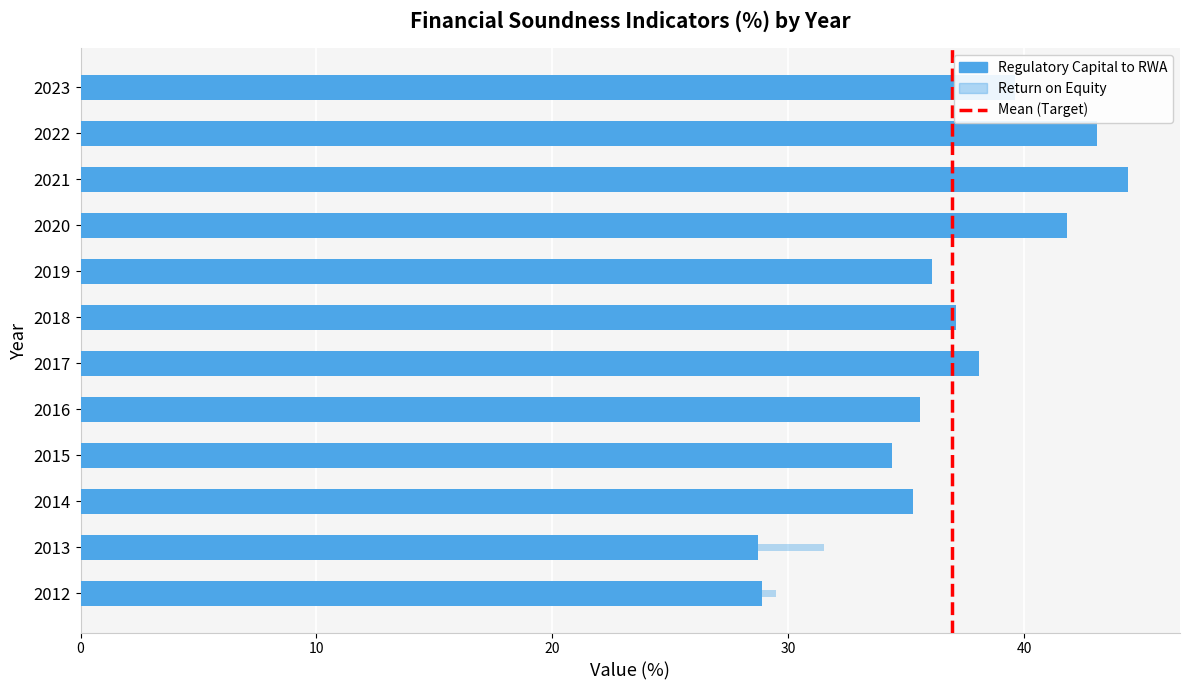

How many values in the Regulatory capital to Risk Weighted Assets series exceed 37?

6